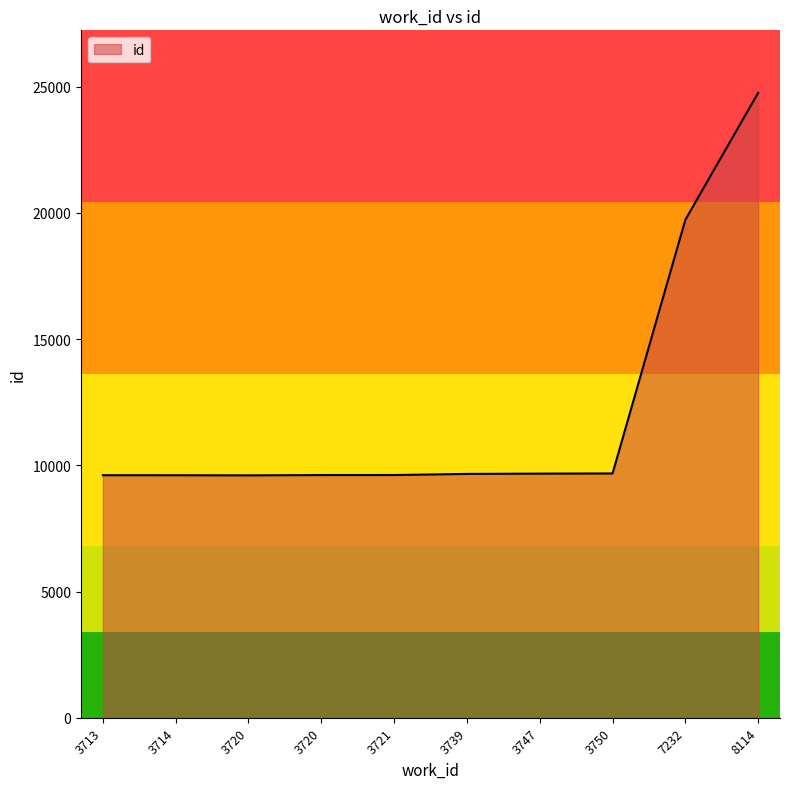

How many lines are shown in the chart?

1